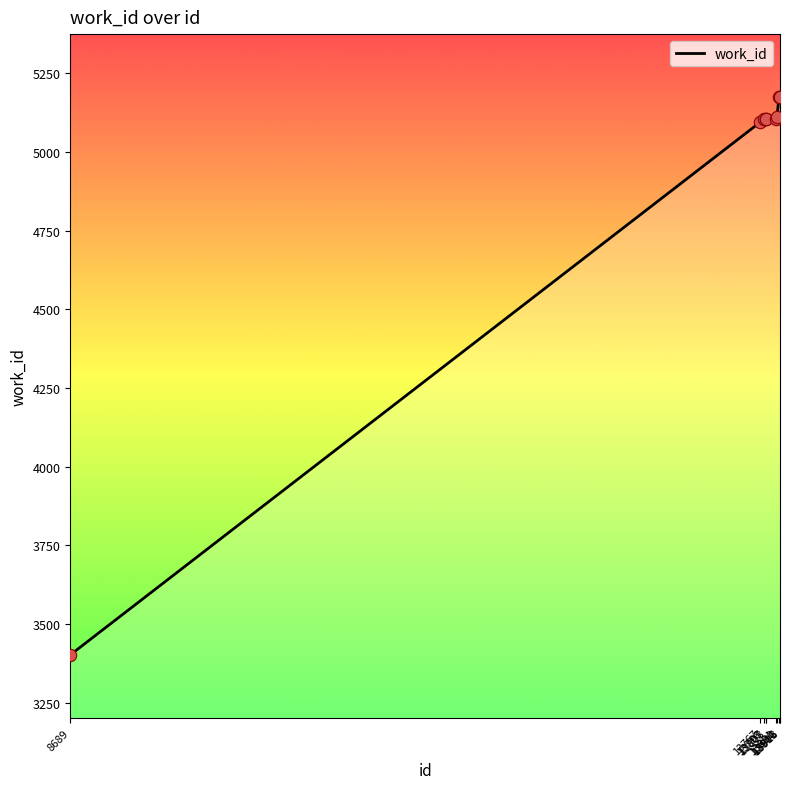

What is the change in value from 13798 to 13911?

+69